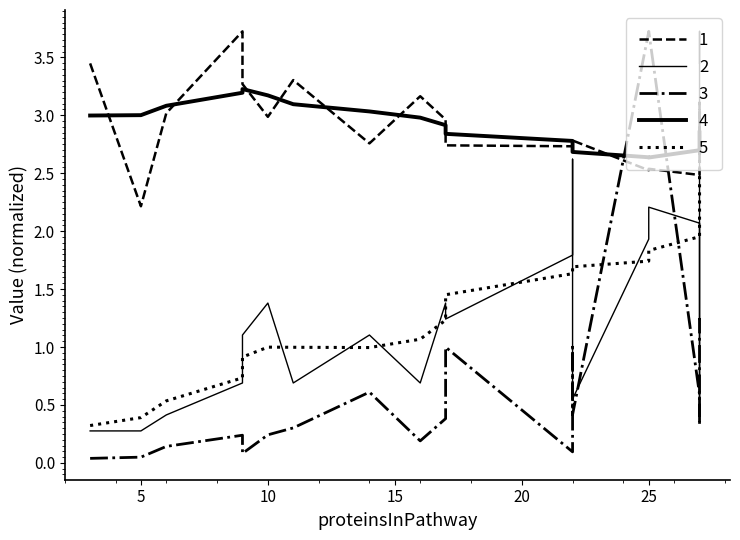

How many data points in Degree (scaled) are less than 1?

8